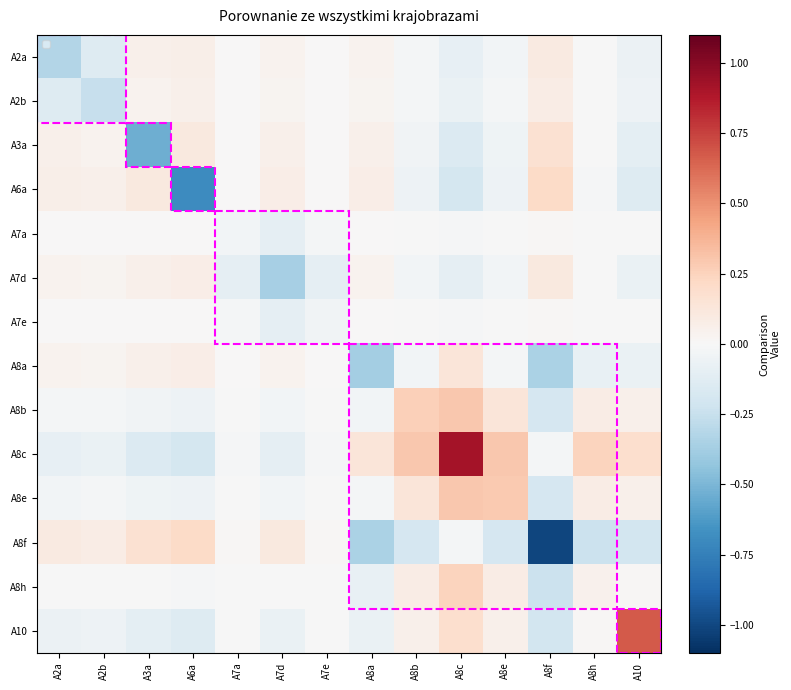

Rank the series by their maximum value, from highest to lowest.

A8c, A10, A8e, A8b, A8h, A6a, A8f, A3a, A8a, A7d, A2a, A2b, A7e, A7a